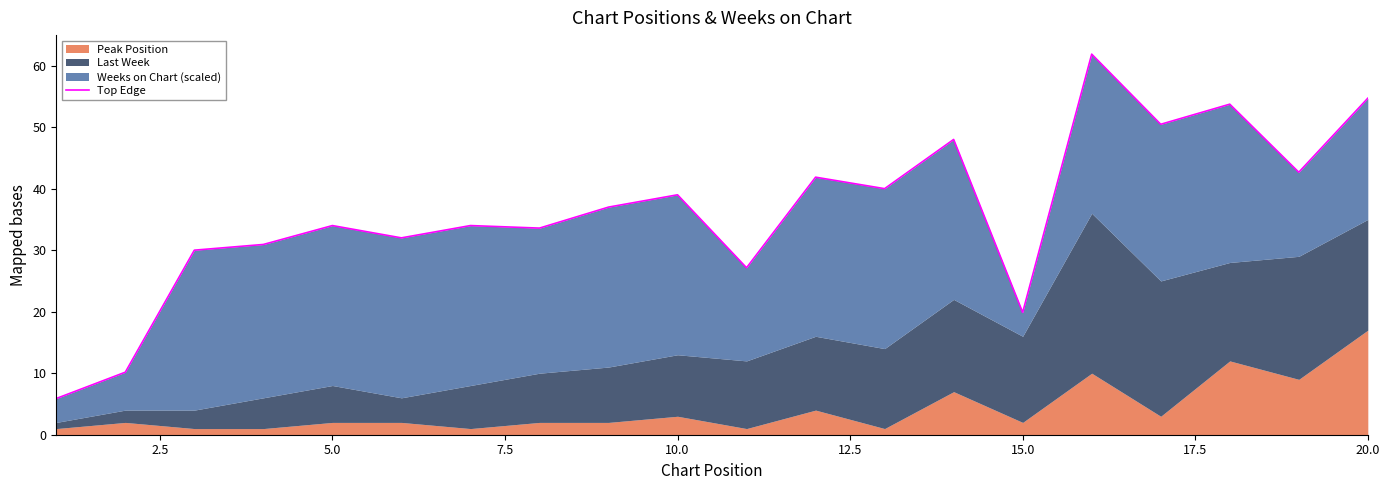

At which label does the data first exceed 37?

10.0